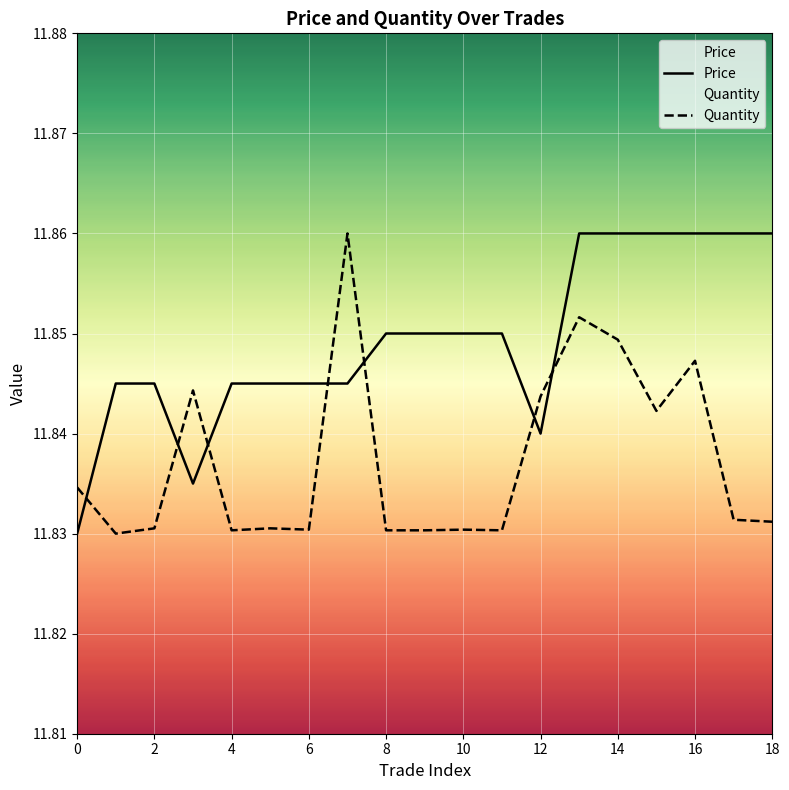

After their last crossing, which series has the higher values: Price or Quantity?

Price